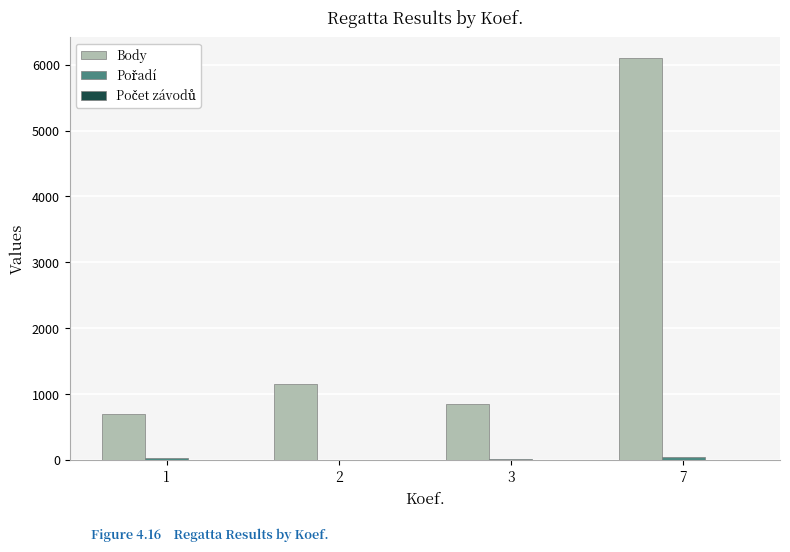

What is the maximum value shown in the chart?

6110